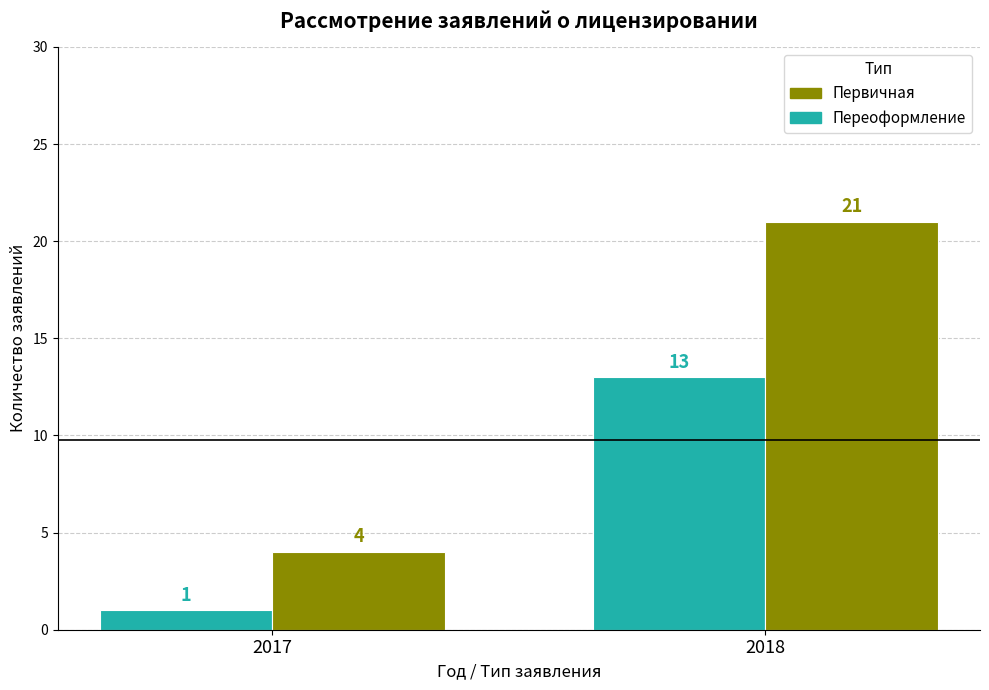

What is the difference between the maximum and minimum values in the Первичная series?

12